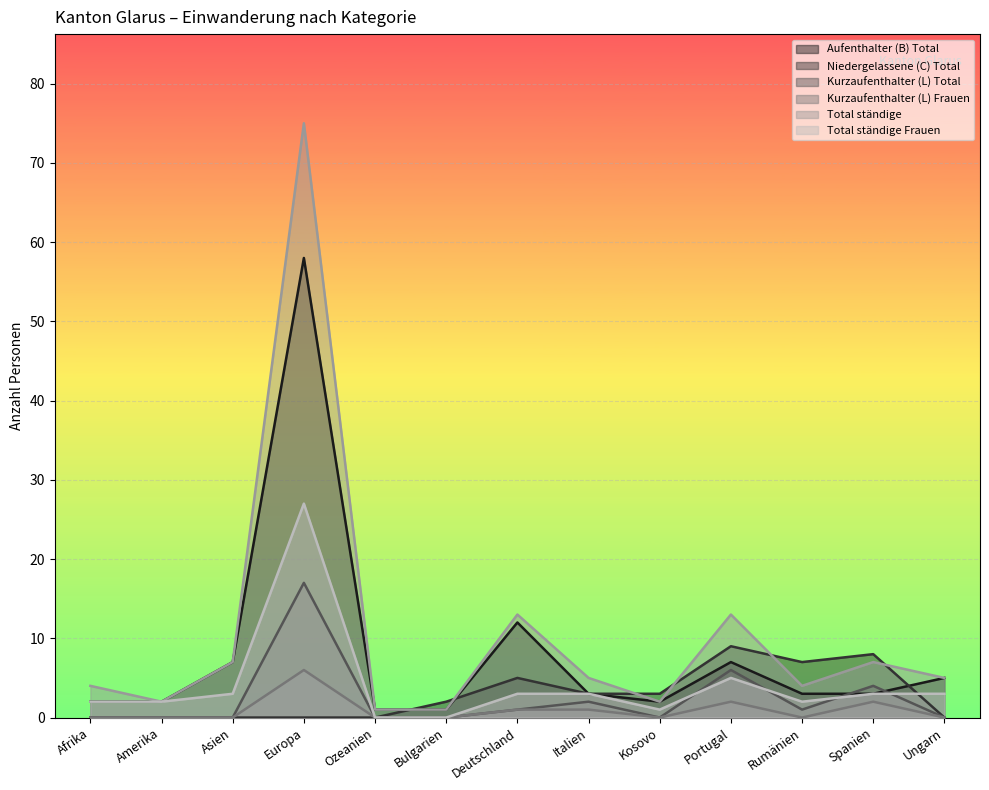

True or false: Aufenthalter (B) Total and Total ständige Frauen intersect in this chart.

False